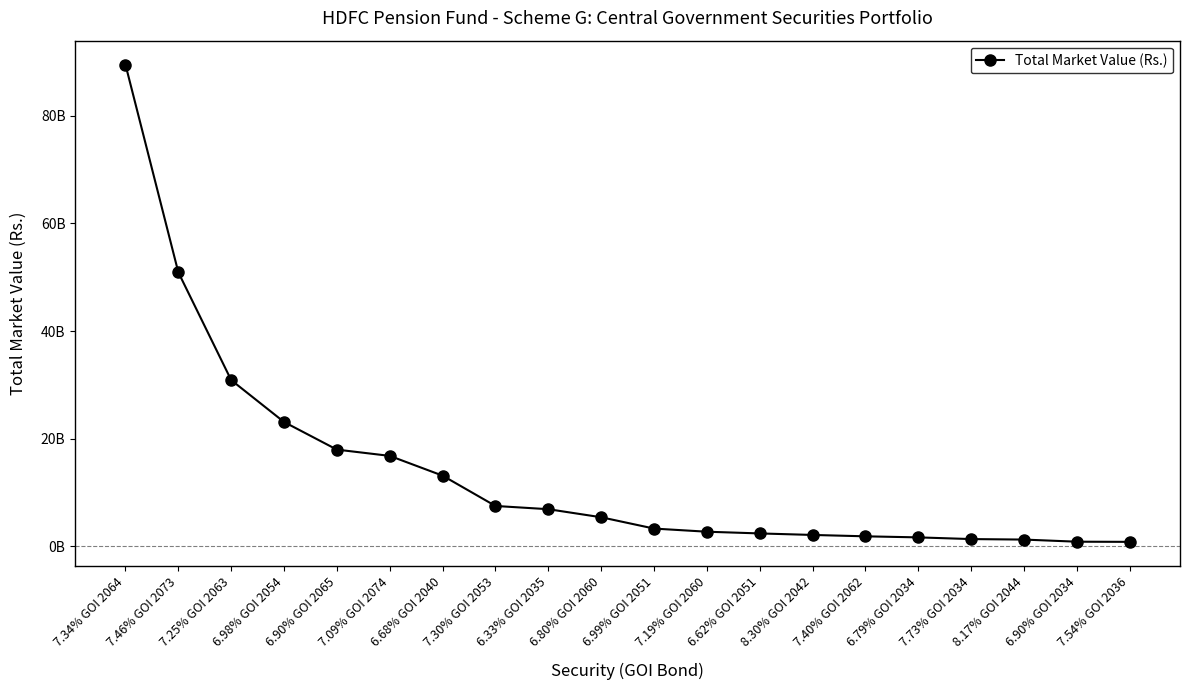

Is this an area chart (filled region under the line)?

No